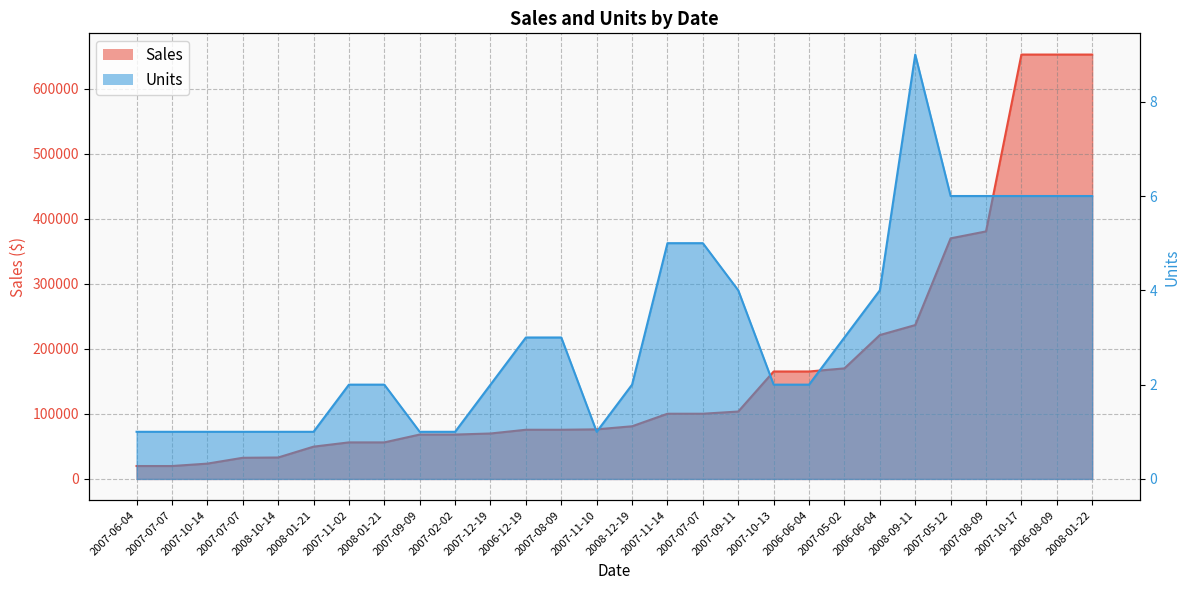

How many categories are shown in the chart?

28